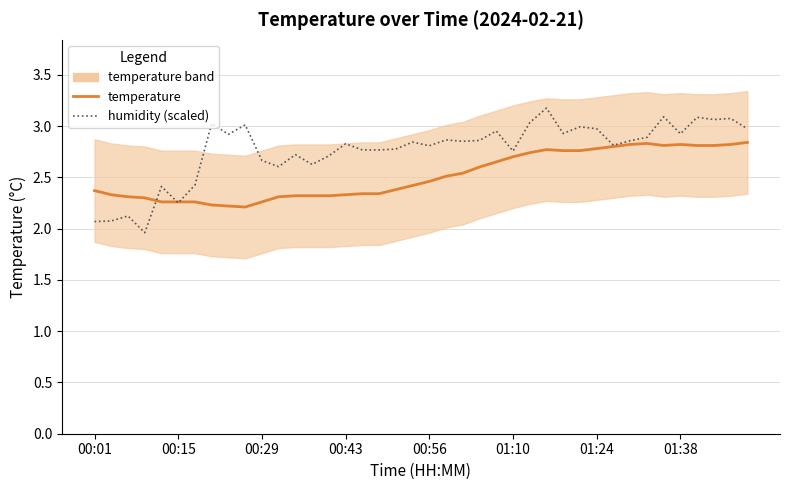

At which category is the sum across all series the highest?

27